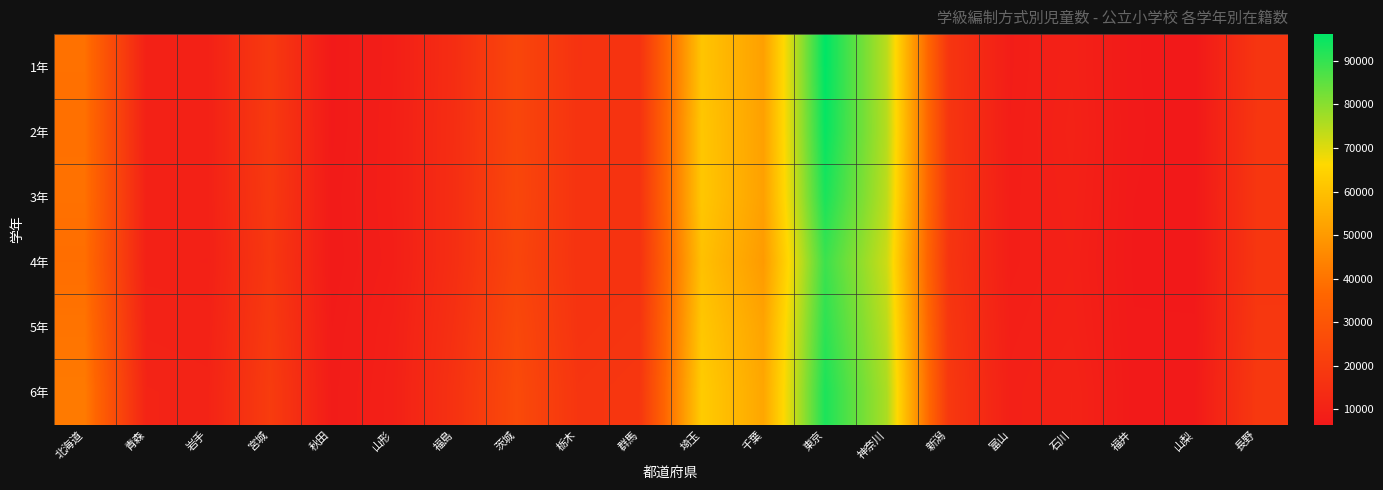

At 山形, list the series in order from smallest to largest.

4年, 1年, 3年, 2年, 5年, 6年